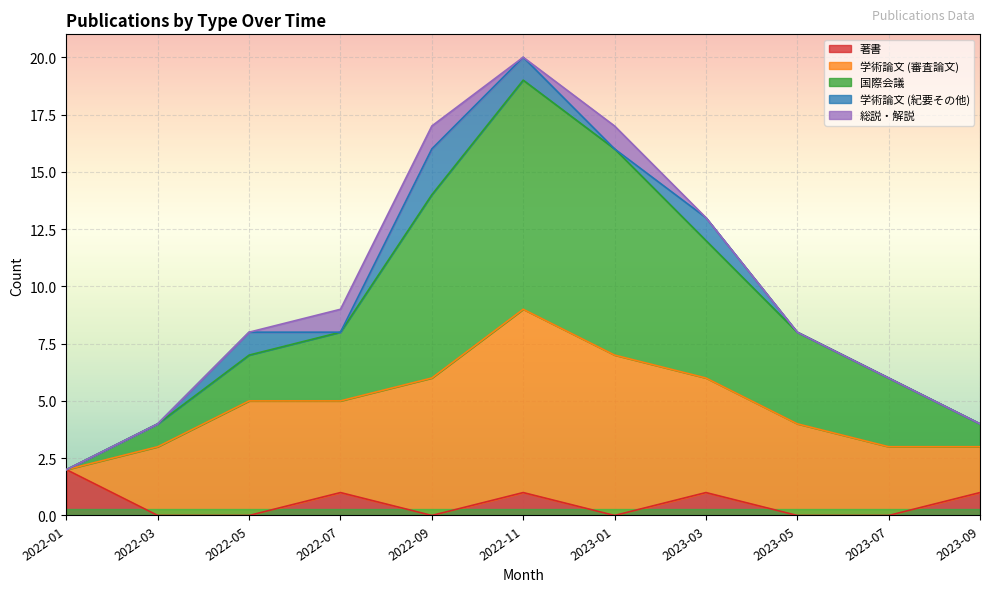

Reading right to left, extract all data points from this chart.

著書: 1	0	0	1	0	1	0	1	0	0	2
学術論文 (審査論文): 2	3	4	5	7	8	6	4	5	3	0
国際会議: 1	3	4	6	9	10	8	3	2	1	0
学術論文 (紀要その他): 0	0	0	1	0	1	2	0	1	0	0
総説・解説: 0	0	0	0	1	0	1	1	0	0	0